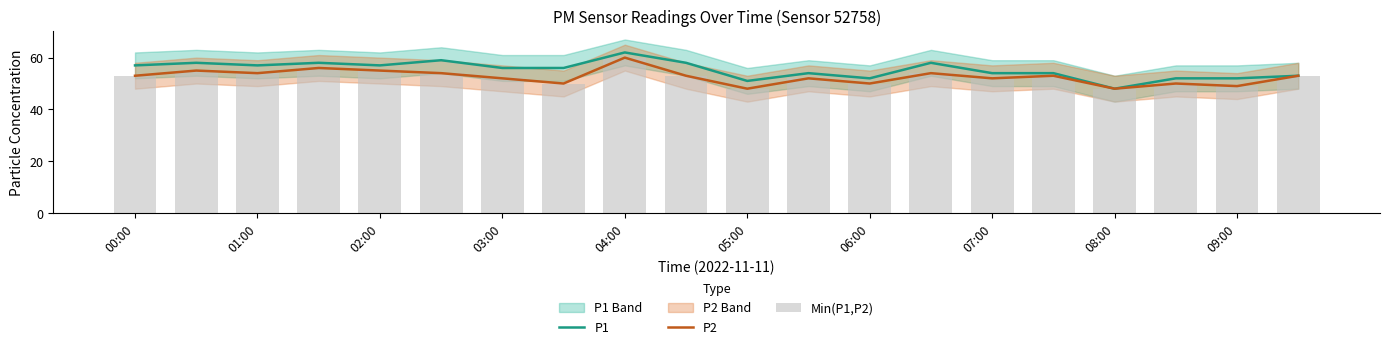

The value of P1 at 01:00 is 78. True or false?

False